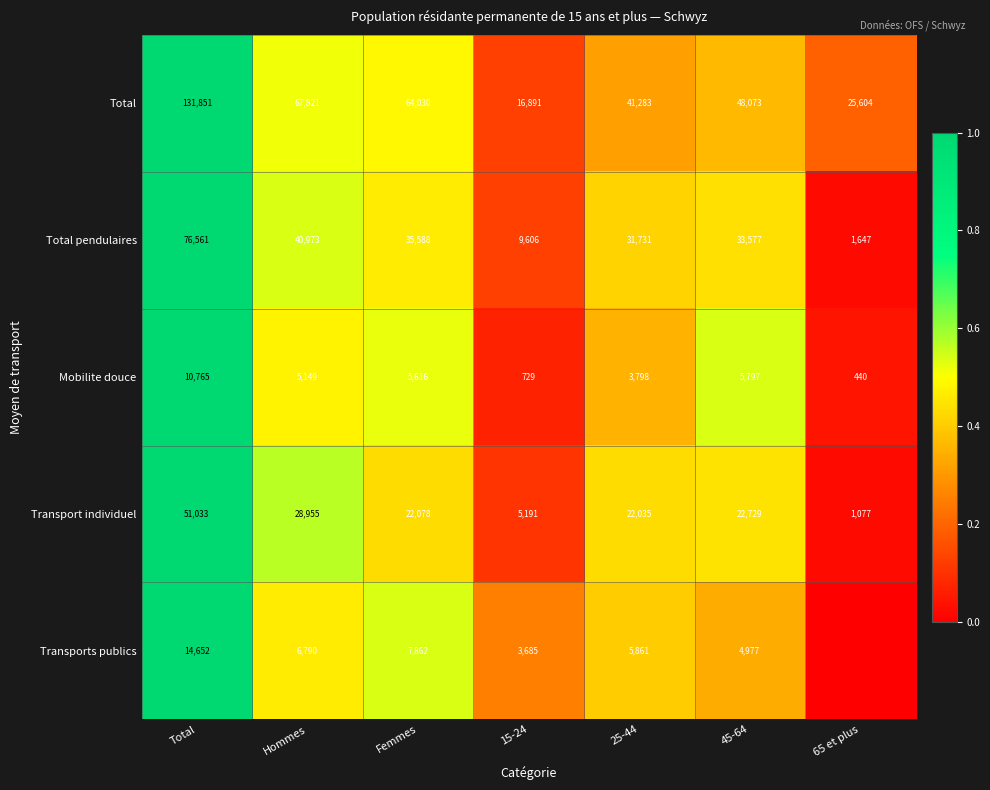

Rank the series at 15-24 from highest to lowest value.

Total, Total pendulaires, Transport individuel, Transports publics, Mobilite douce